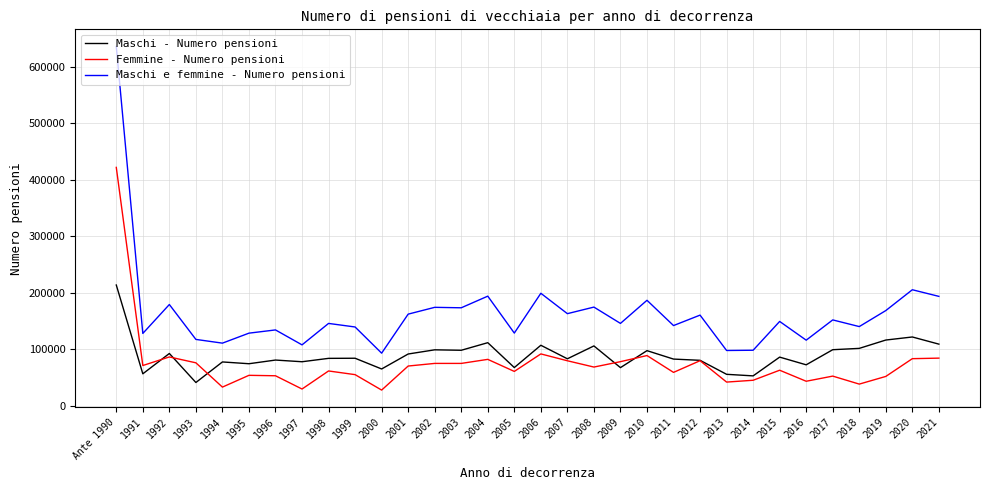

Rank the series by their maximum value, from lowest to highest.

Maschi - Numero pensioni, Femmine - Numero pensioni, Maschi e femmine - Numero pensioni